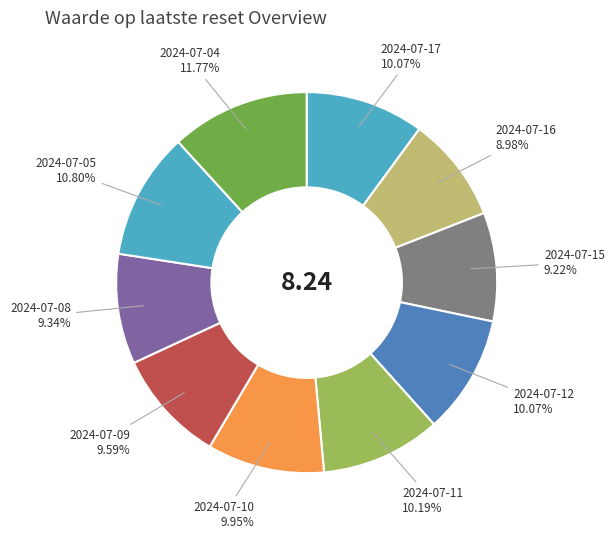

Does 2024-07-04 represent more than half of the total?

No